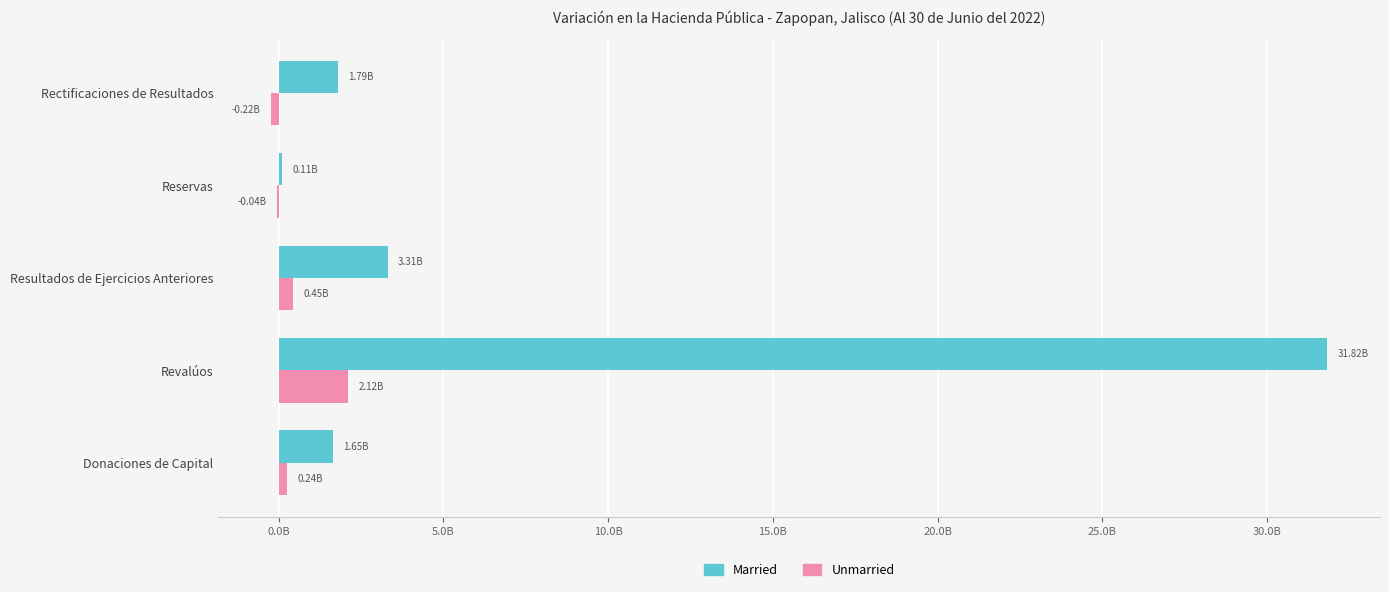

What are all the series names shown in the legend?

Married, Unmarried